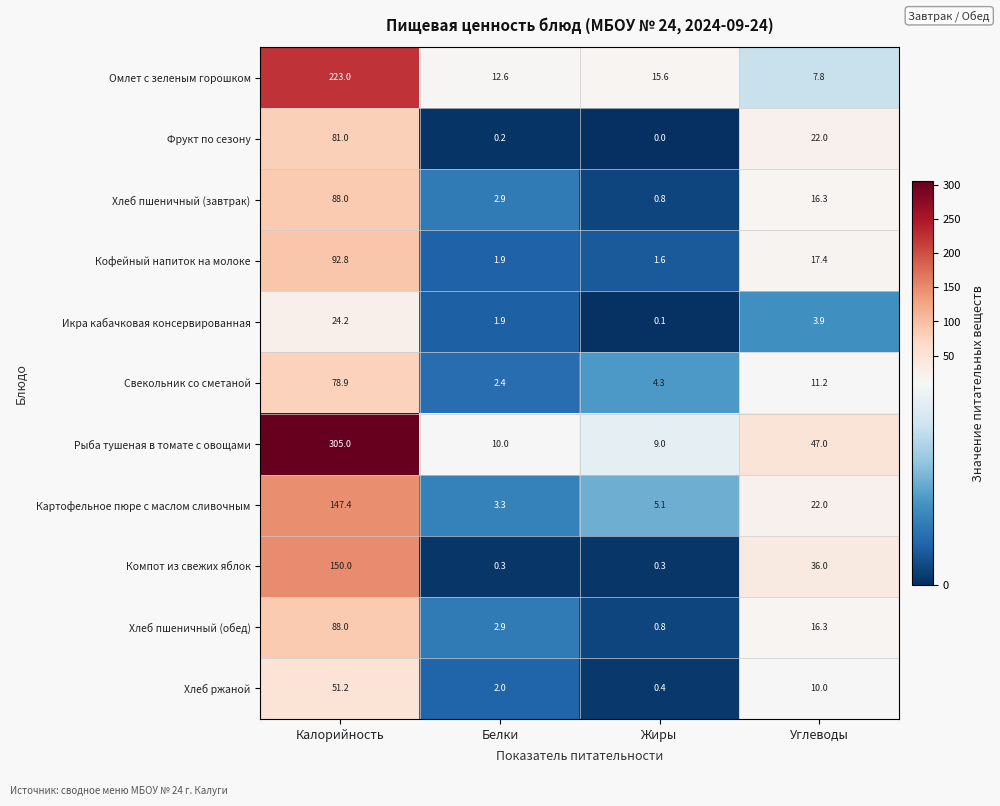

Which series changed the most between Калорийность and Жиры?

Рыба тушеная в томате с овощами